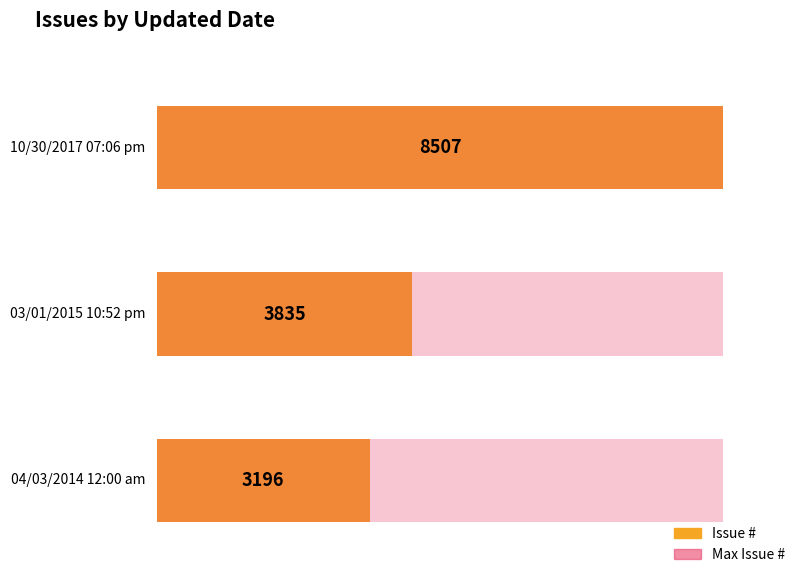

Where is the data nearest to the value 5851?

03/01/2015 10:52 pm